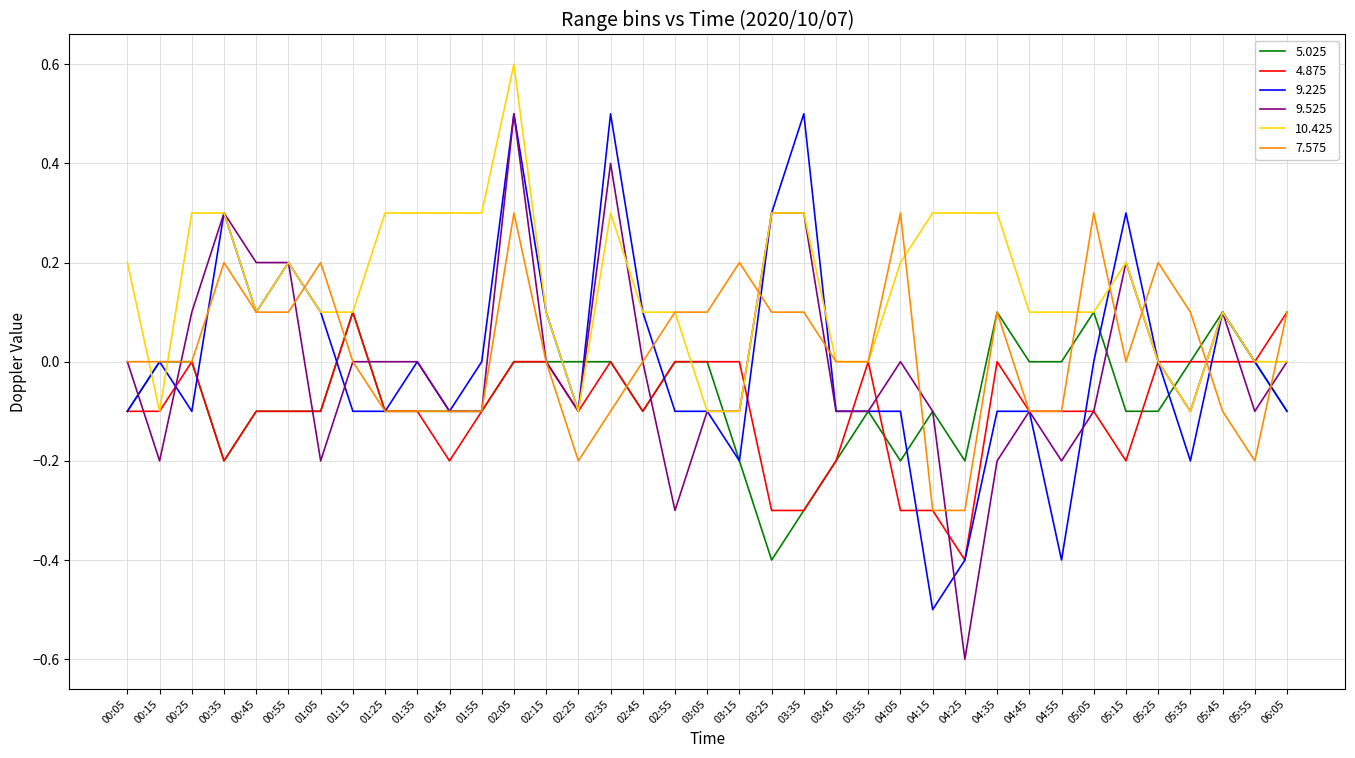

What is the smallest value displayed?

-0.6